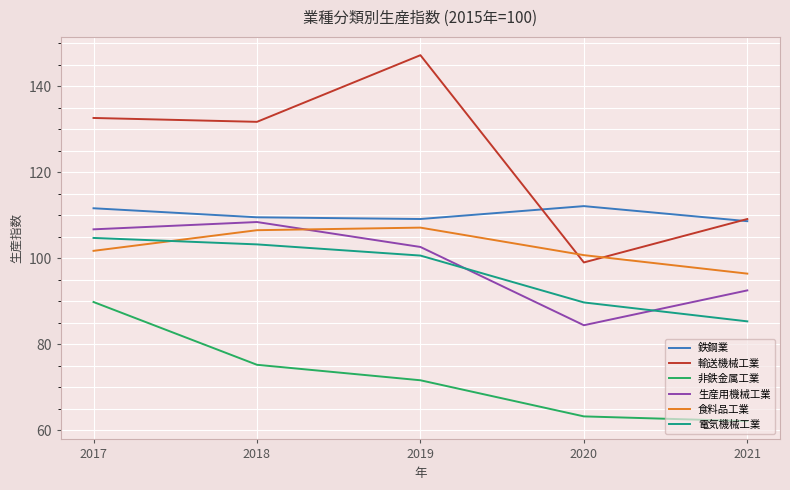

What are all the series names shown in the legend?

鉄鋼業, 輸送機械工業, 非鉄金属工業, 生産用機械工業, 食料品工業, 電気機械工業